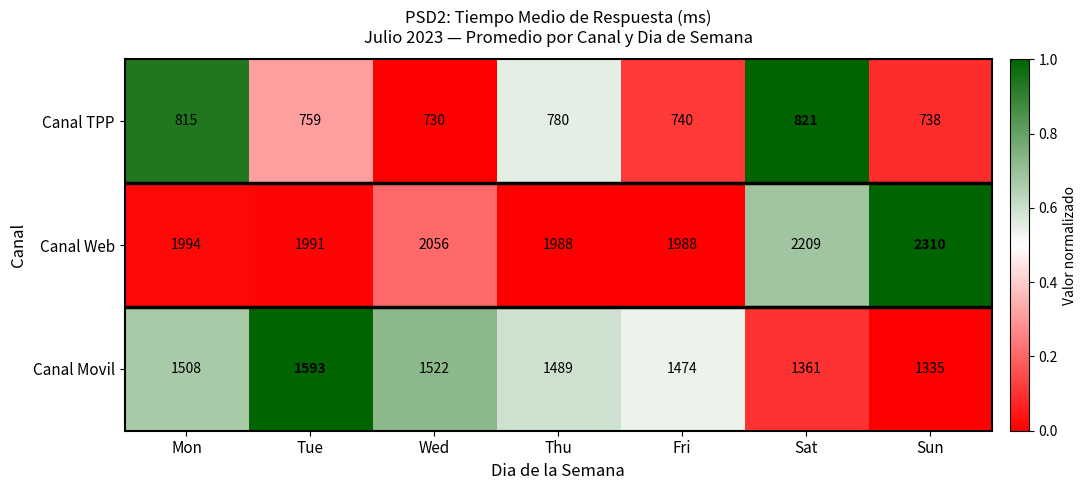

Reading left to right, list all the values displayed in this chart.

Canal TPP: 815	759	730	780	740	821	738
Canal Web: 1994	1991	2056	1988	1988	2209	2310
Canal Movil: 1508	1593	1522	1489	1474	1361	1335